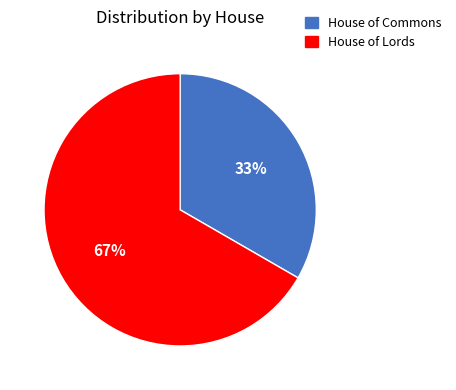

The House of Commons slice represents 39% of the pie. True or false?

False